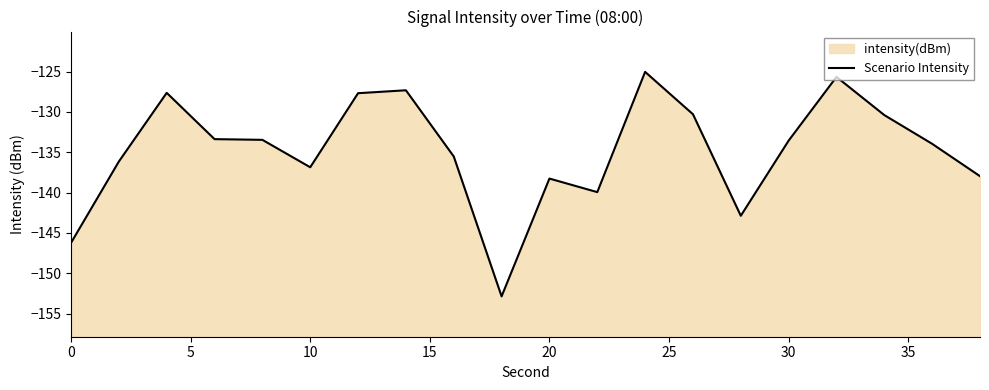

What is the average value?

-134.8